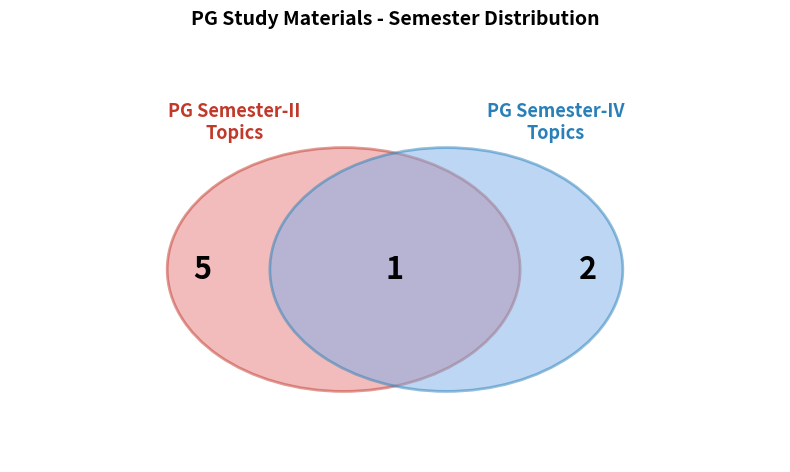

What percentage do RECEPTORS PG (PG Semester - II) and Cranial Kinesis (PG Semester - II) together represent?

25.0%